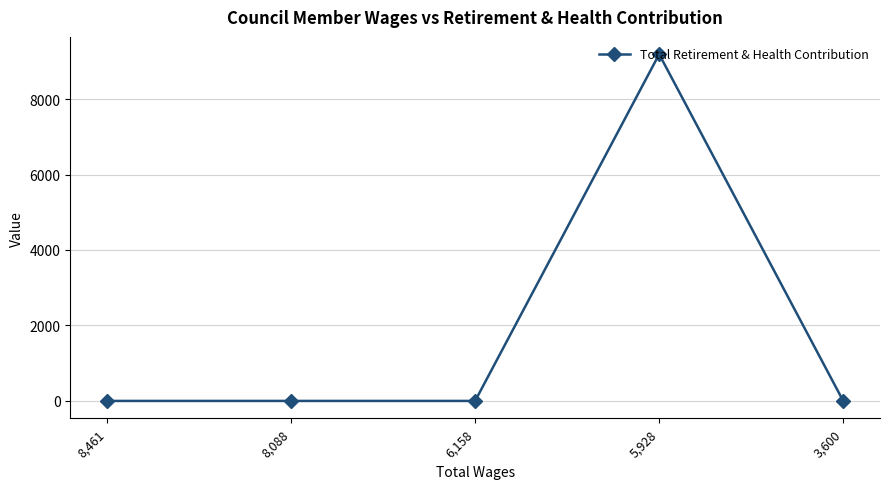

How many lines are shown in the chart?

1